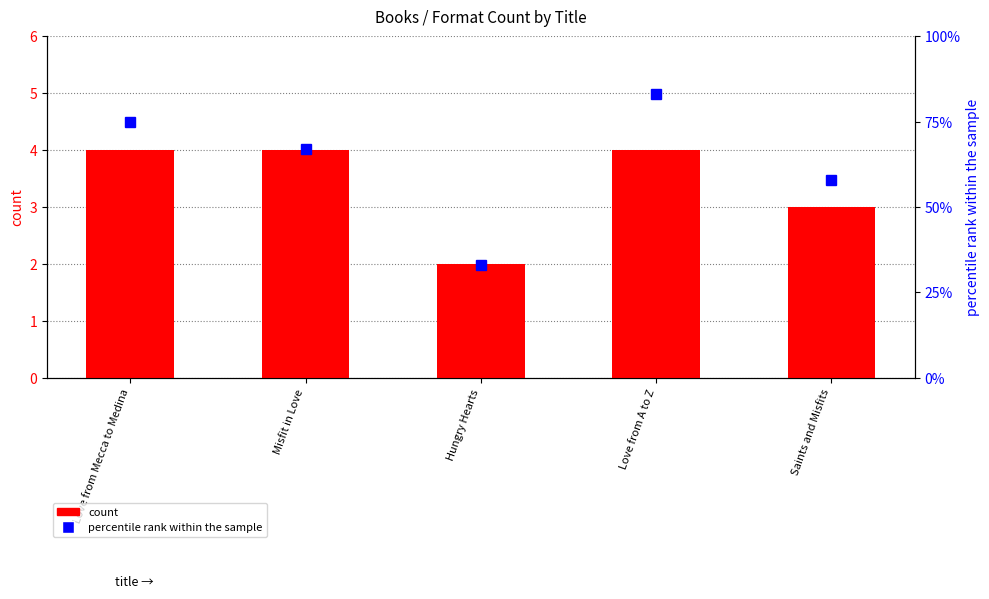

How many groups of bars are there?

5